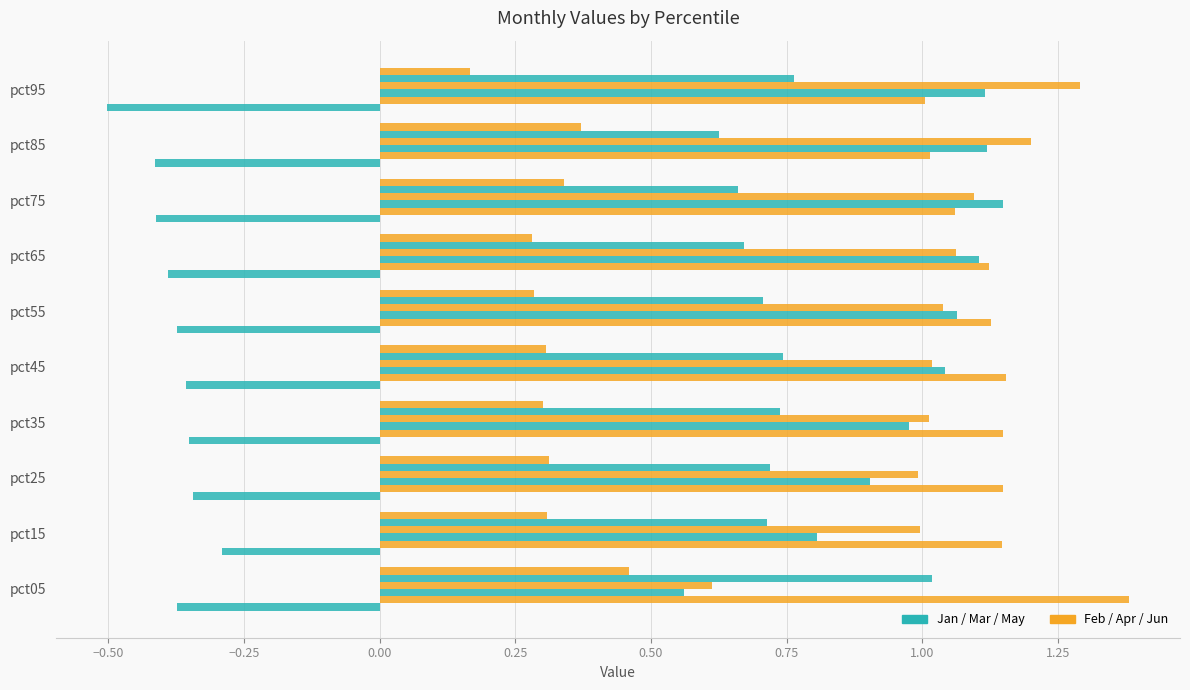

Count the number of categories in the chart.

10